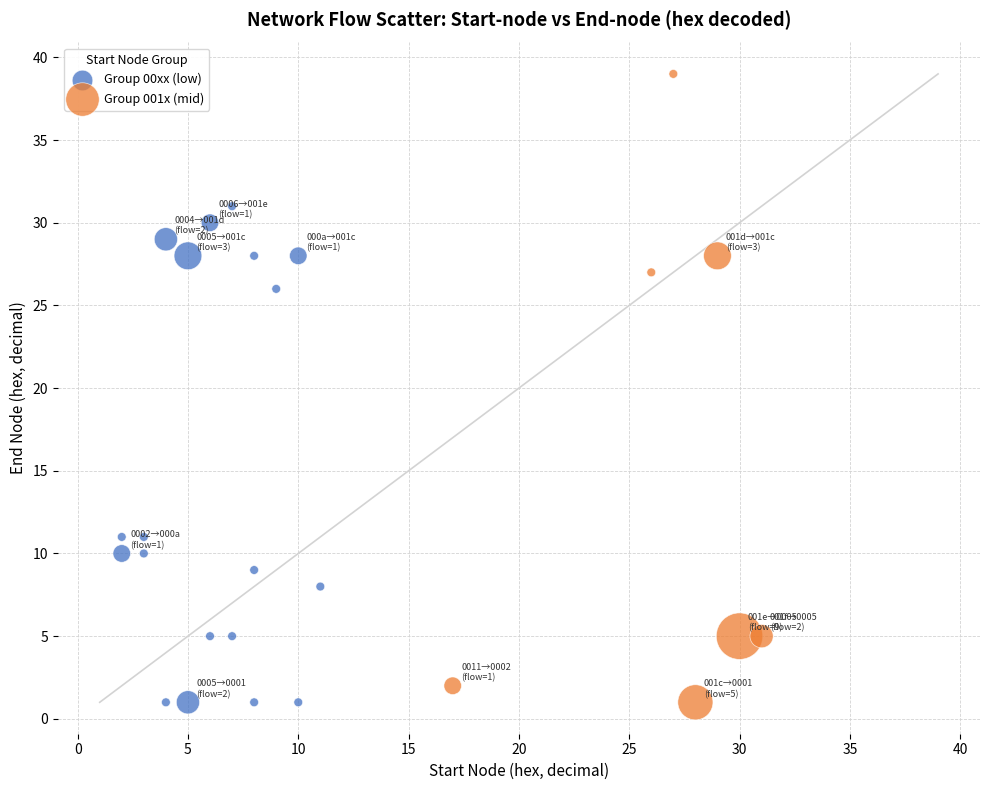

Which series reaches the maximum Y coordinate?

Group 001x (mid)